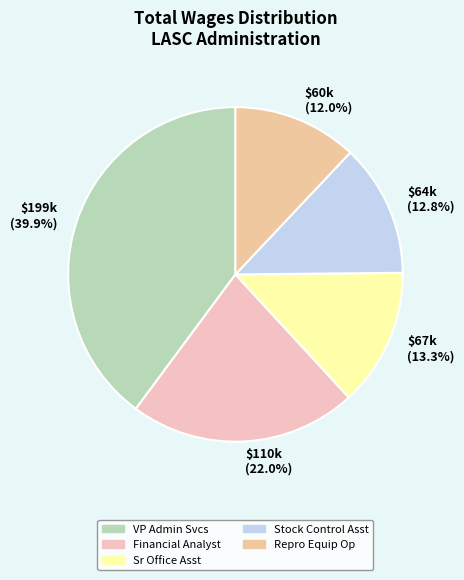

How many slices are in this pie chart?

5